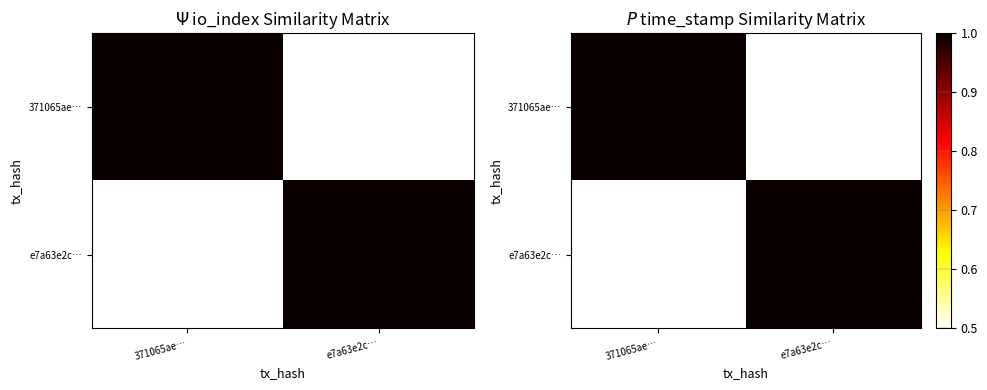

Which category has the lowest value across all series?

e7a63e2c…